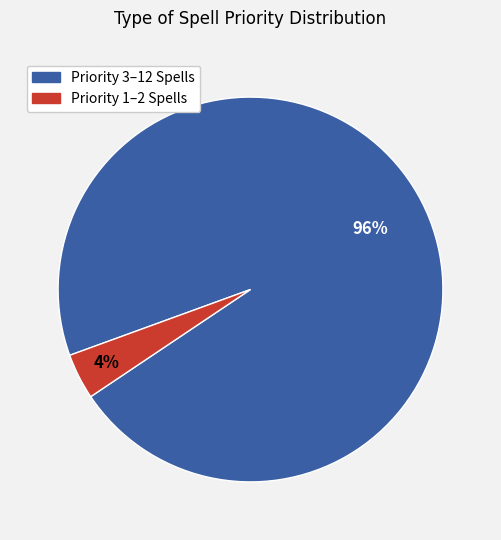

To the nearest percent, what is the average slice percentage?

50%